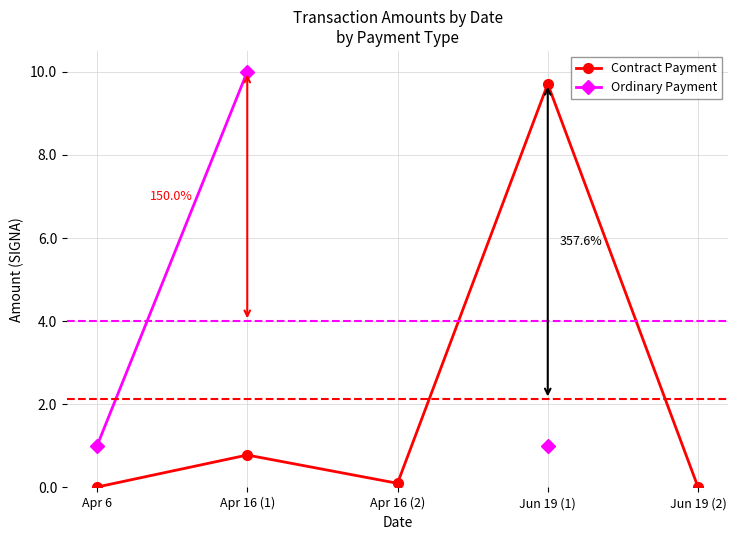

How many categories are shown in the chart?

5